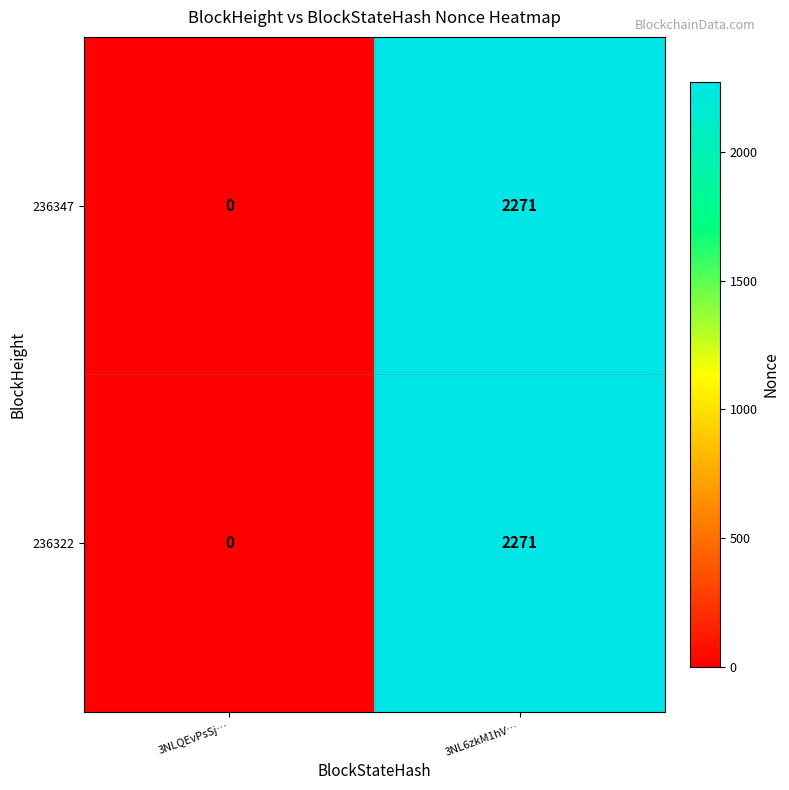

How many positive values does the 236347 series have?

1